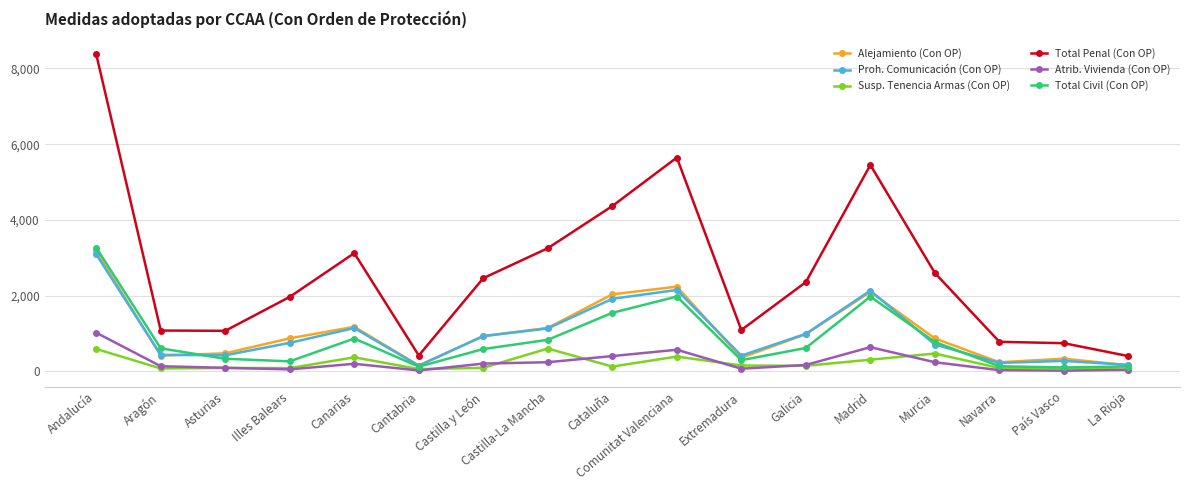

Which series changed the most between Comunitat Valenciana and Galicia?

Total Penal (Con OP)